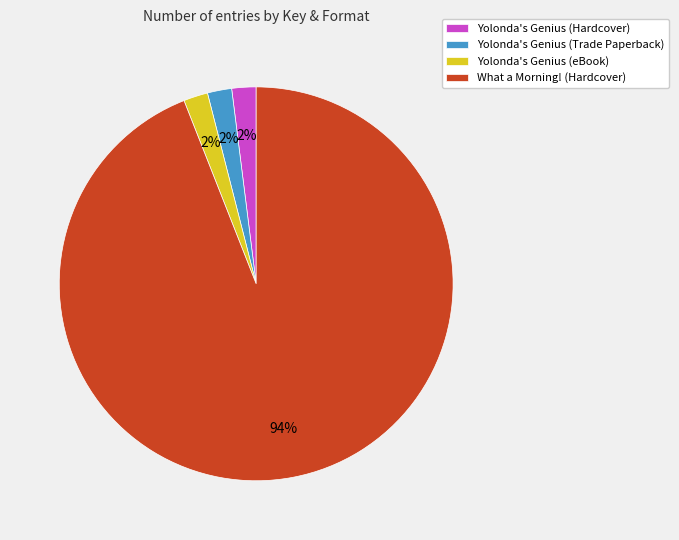

Is the sum of Yolonda's Genius (Hardcover) and Yolonda's Genius (Trade Paperback) greater than half?

No